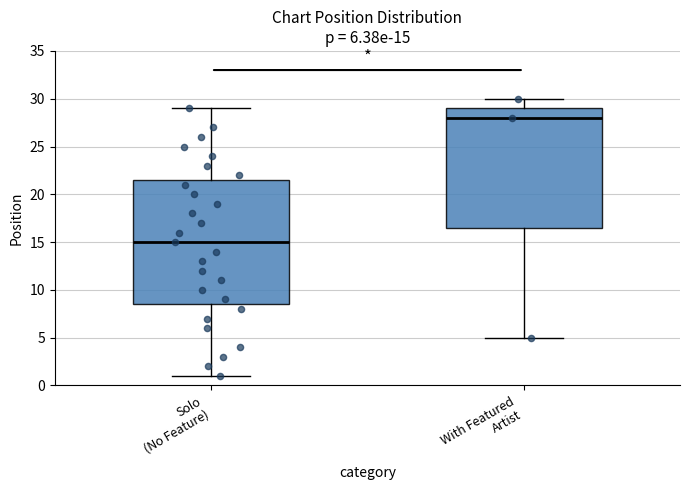

Which box's median line is the lowest?

Solo (No Feature)